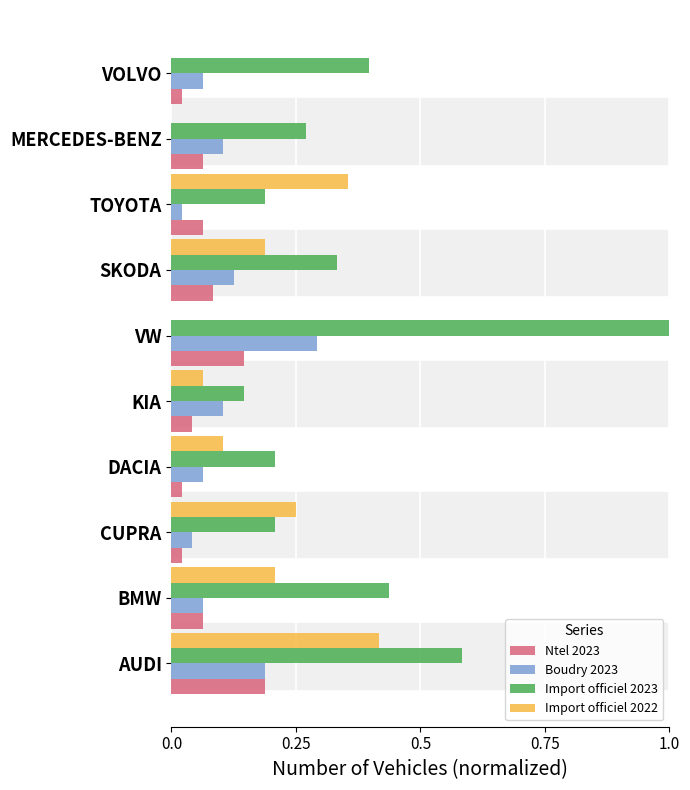

The Import officiel 2022 series shows 0.0 at SKODA. True or false?

False